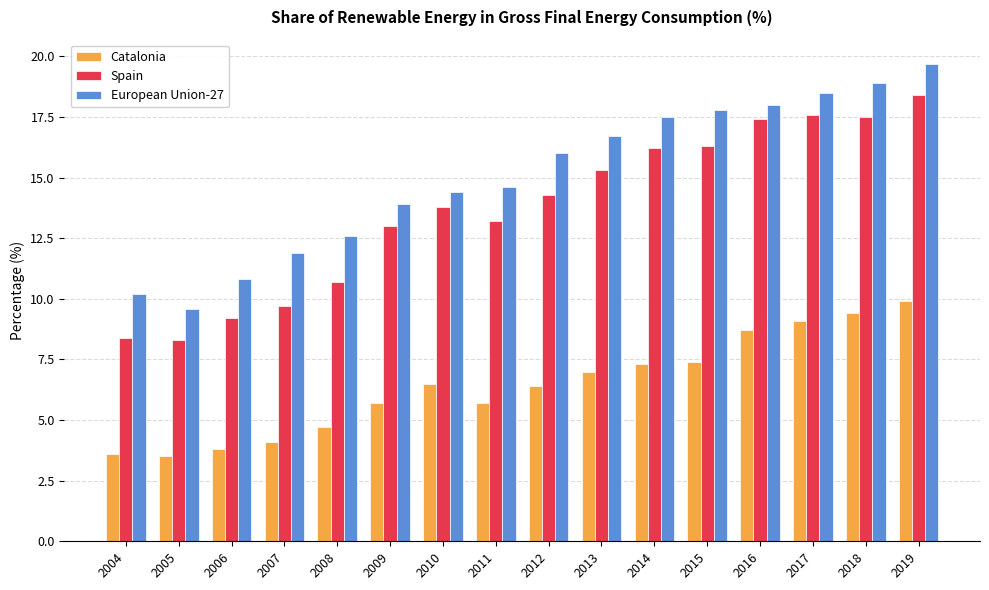

Reading left to right, list all the values displayed in this chart.

Catalonia: 3.6	3.5	3.8	4.1	4.7	5.7	6.5	5.7	6.4	7.0	7.3	7.4	8.7	9.1	9.4	9.9
Spain: 8.4	8.3	9.2	9.7	10.7	13.0	13.8	13.2	14.3	15.3	16.2	16.3	17.4	17.6	17.5	18.4
European Union-27: 10.2	9.6	10.8	11.9	12.6	13.9	14.4	14.6	16.0	16.7	17.5	17.8	18.0	18.5	18.9	19.7